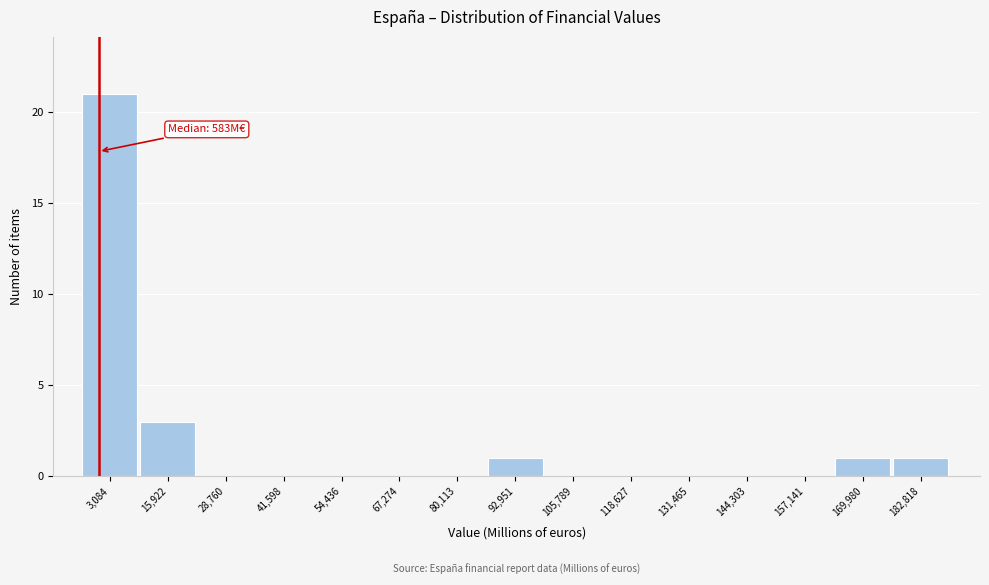

Which range on the x-axis has the tallest bar?

-4000 to 10000